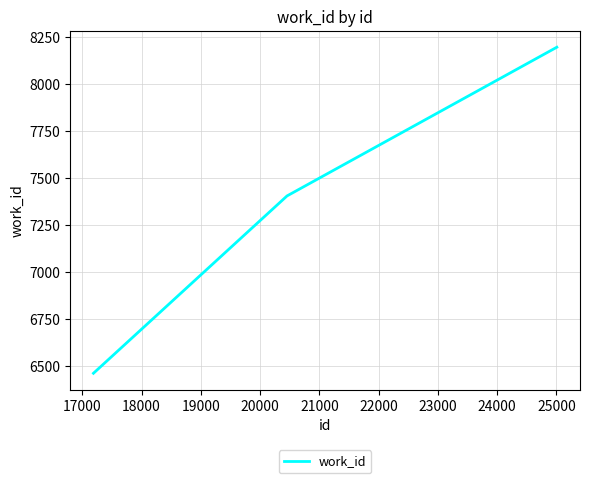

What is the difference between the maximum and minimum values?

1730